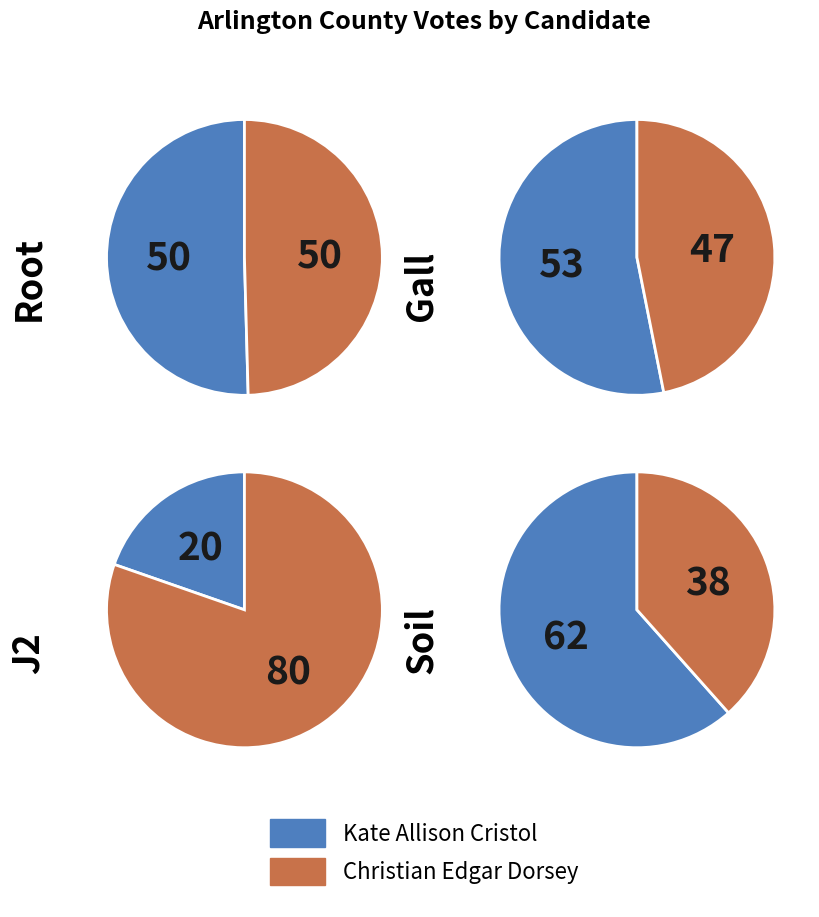

Which category has the biggest portion of the pie?

Kate Allison Cristol